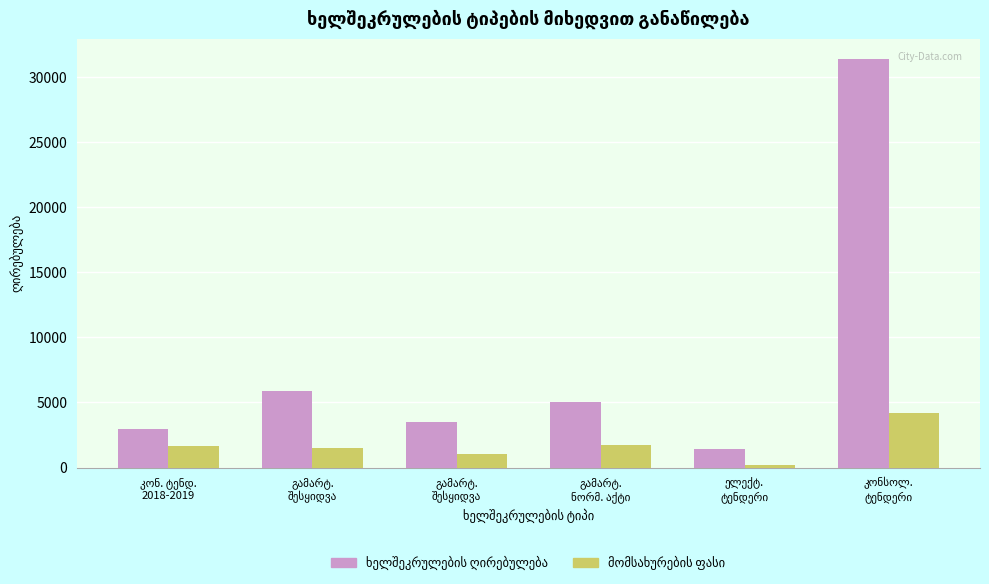

Count the number of categories in the chart.

6